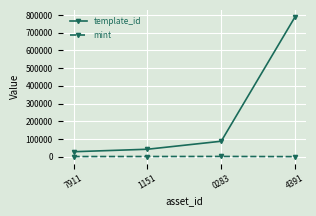

What is the sum of the mint values at 1151 and 7911?

2678